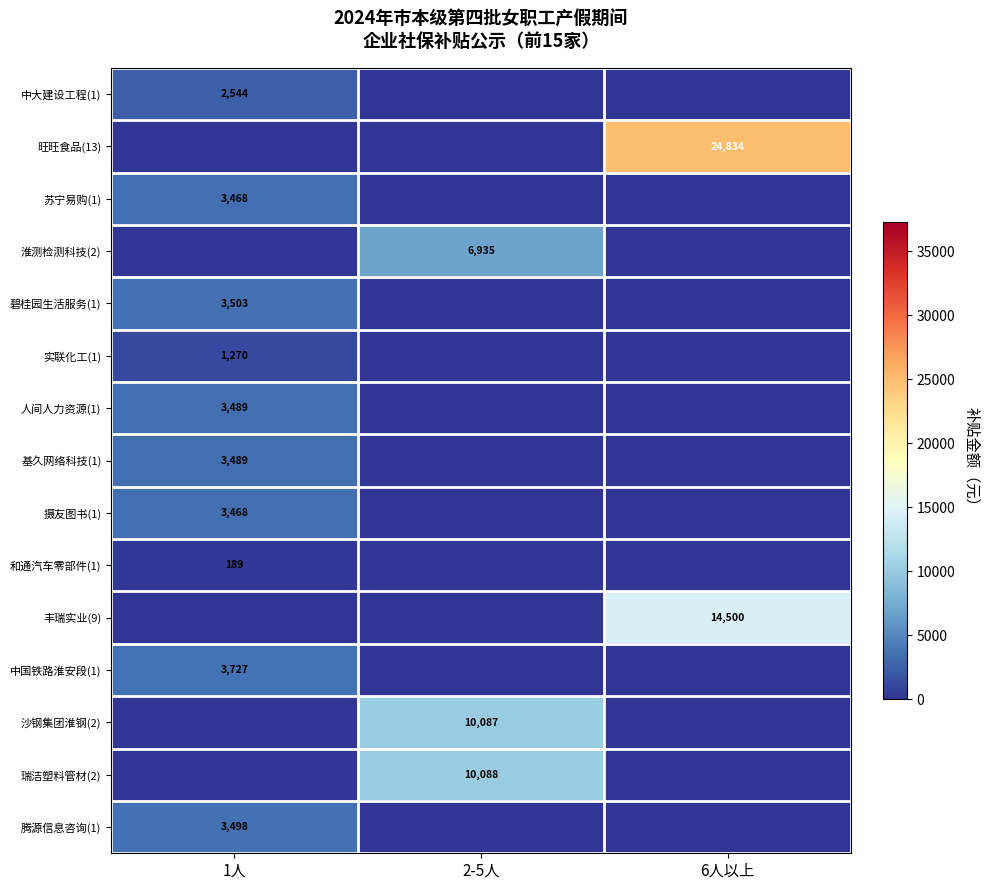

The 碧桂园生活服务(1) series shows 3503 at 1人. True or false?

True